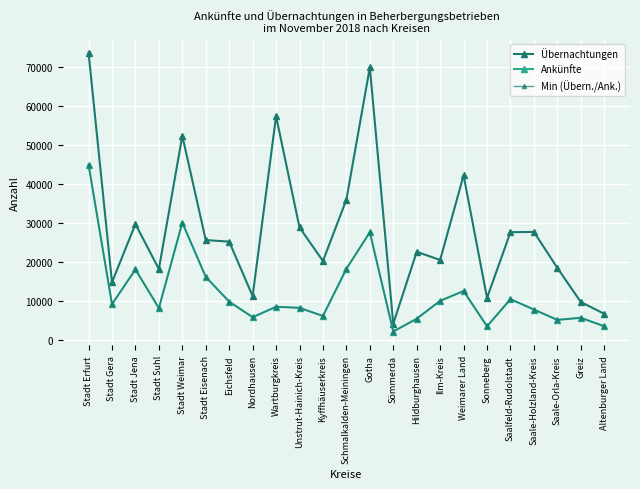

Which series has the largest total across all categories?

Übernachtungen